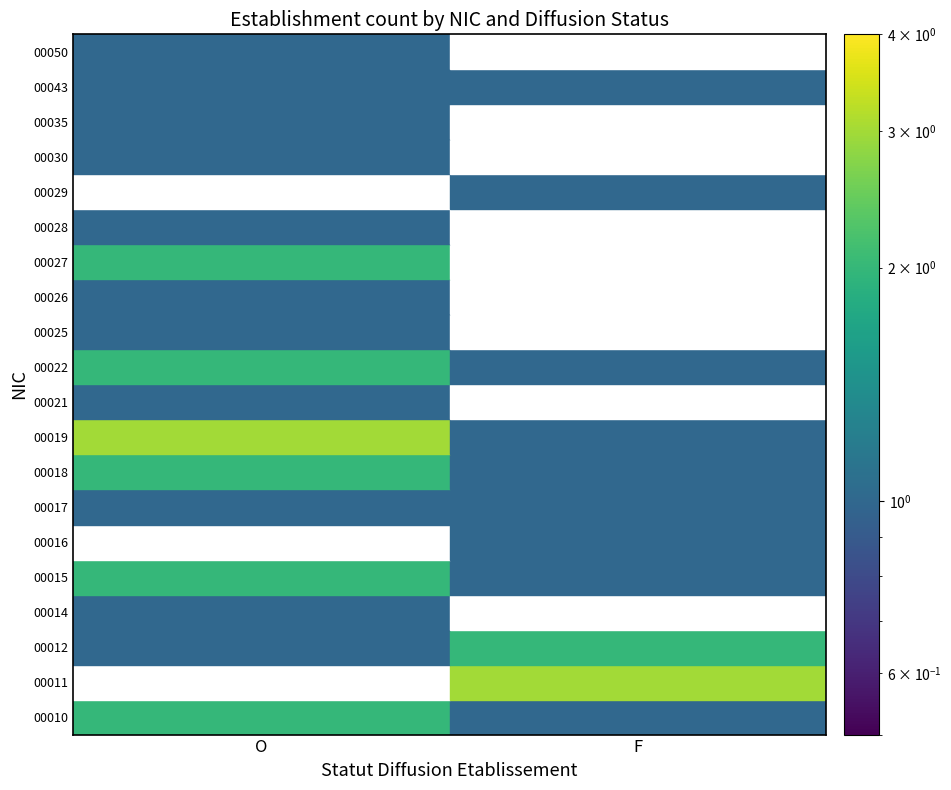

At which label is 00019 closest to 2?

O